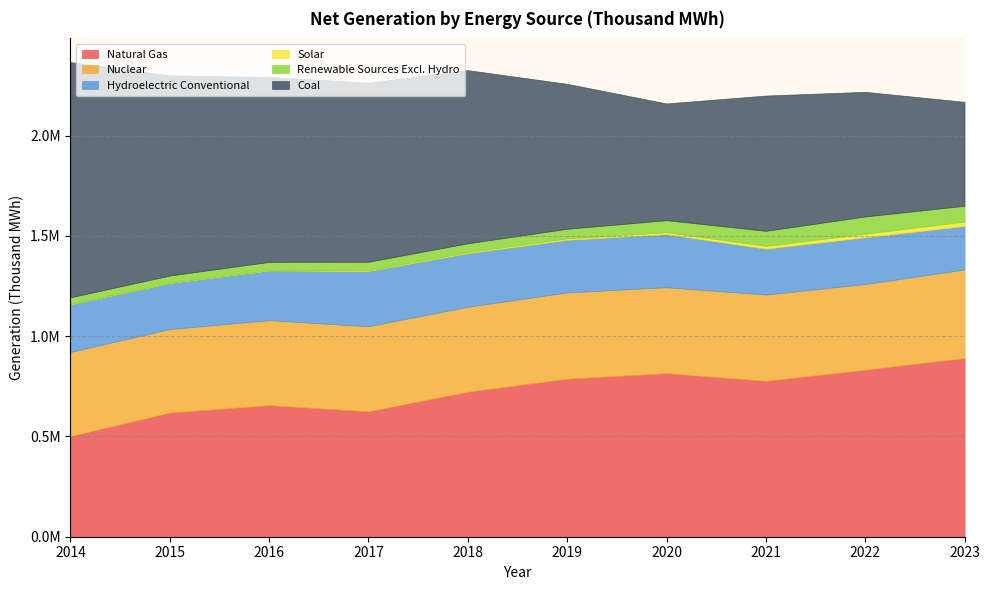

What is the difference between the maximum and minimum values in the Nuclear series?

25175